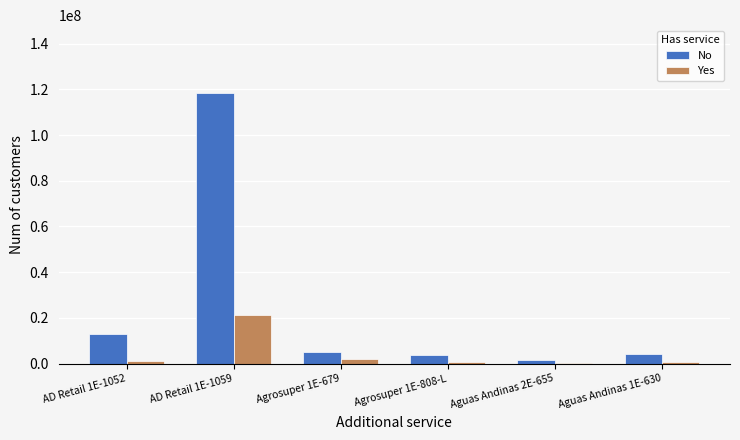

The value of No at AD Retail 1E-1059 is 118460000. True or false?

True